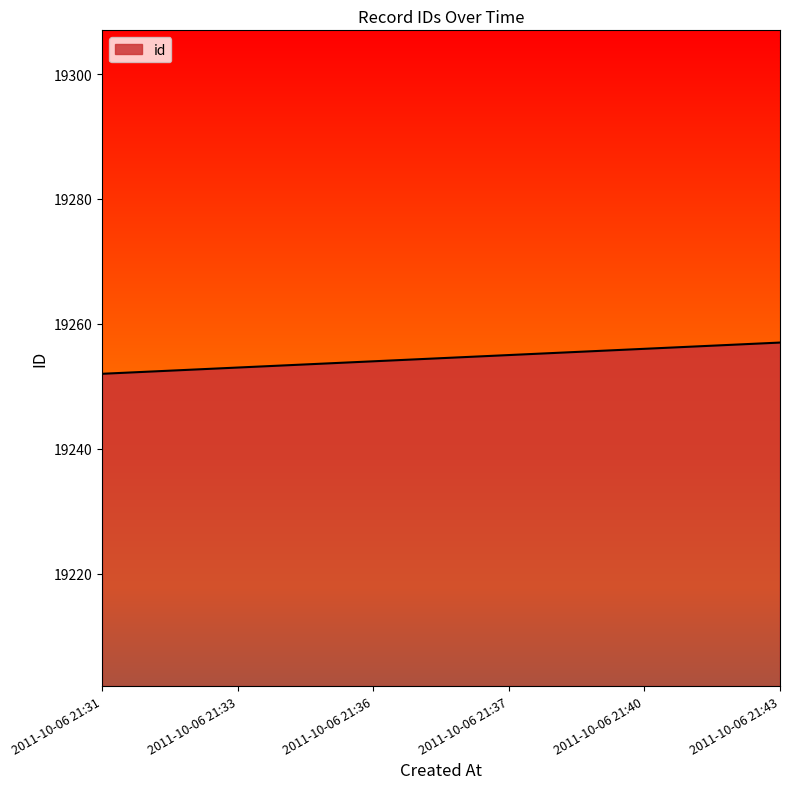

Which has a higher value, 2011-10-06 21:36 or 2011-10-06 21:43?

2011-10-06 21:43